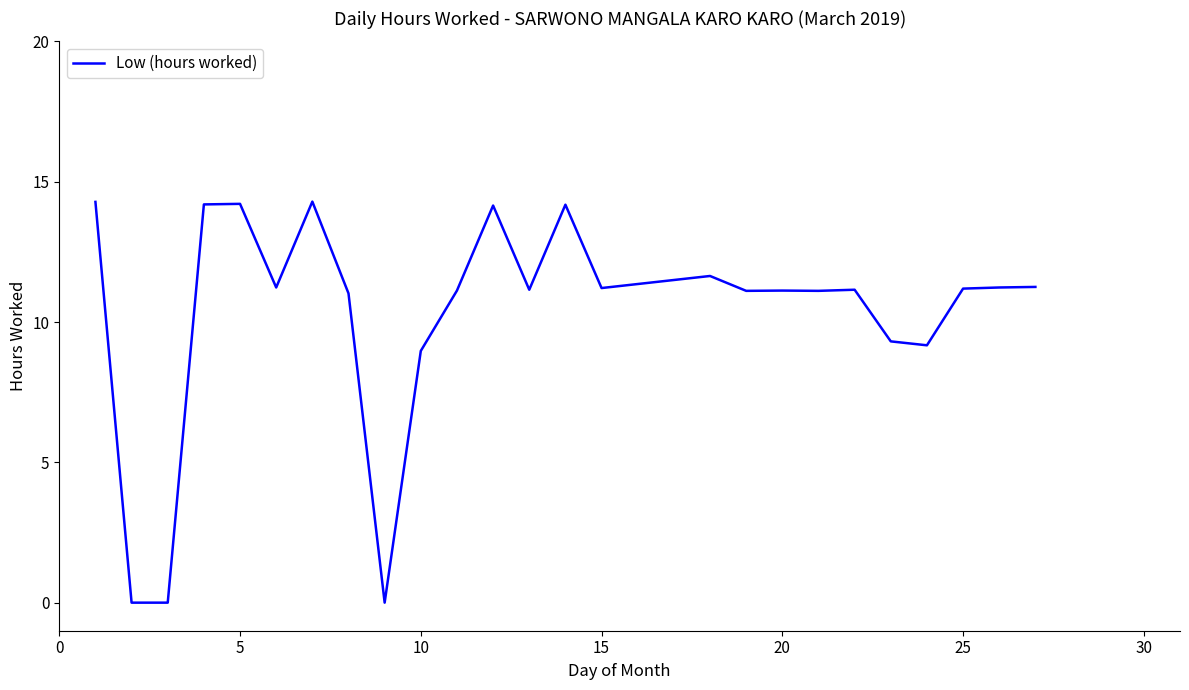

What is the greatest value displayed?

14.3